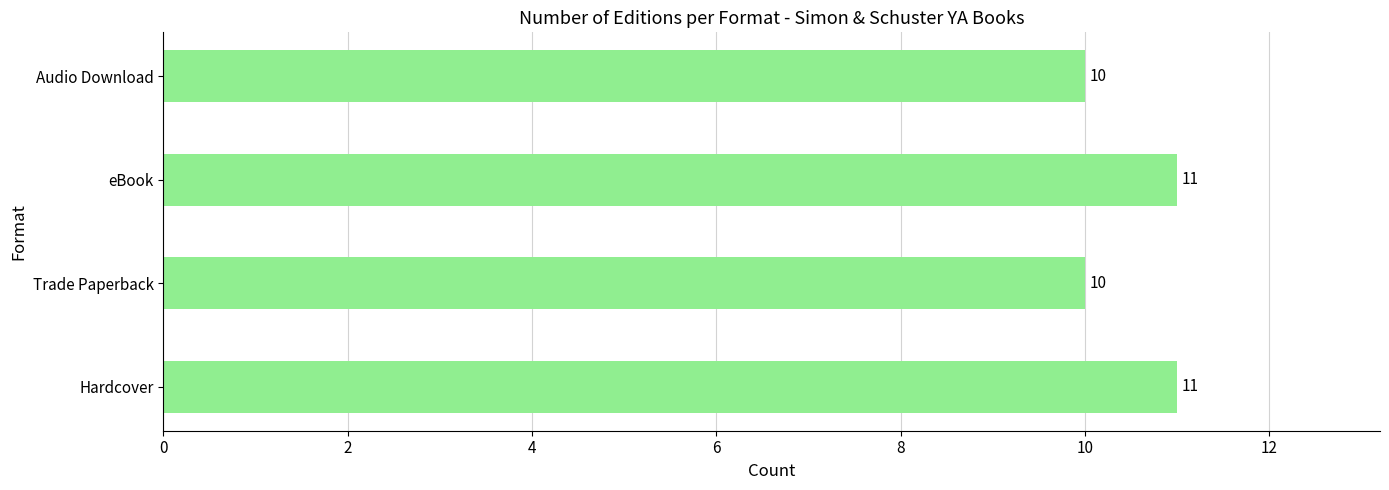

How many values are below 11?

2